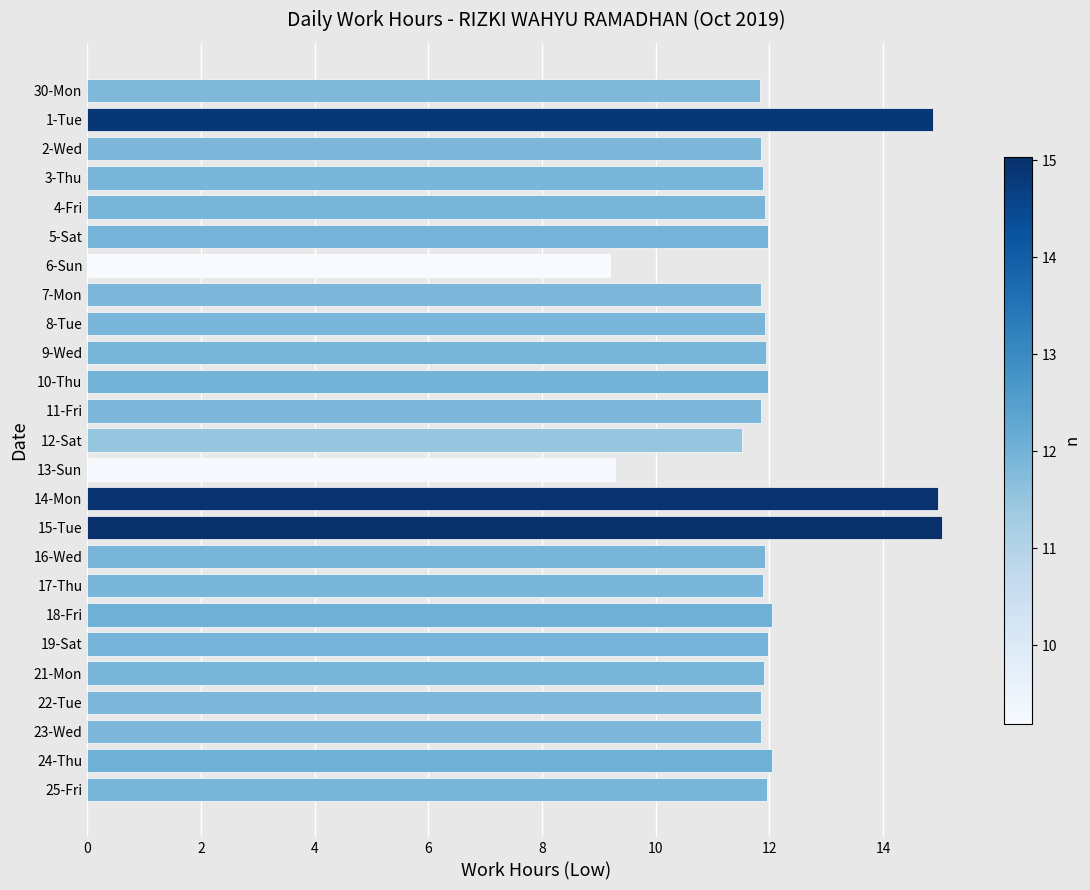

What is the average value?

12.1